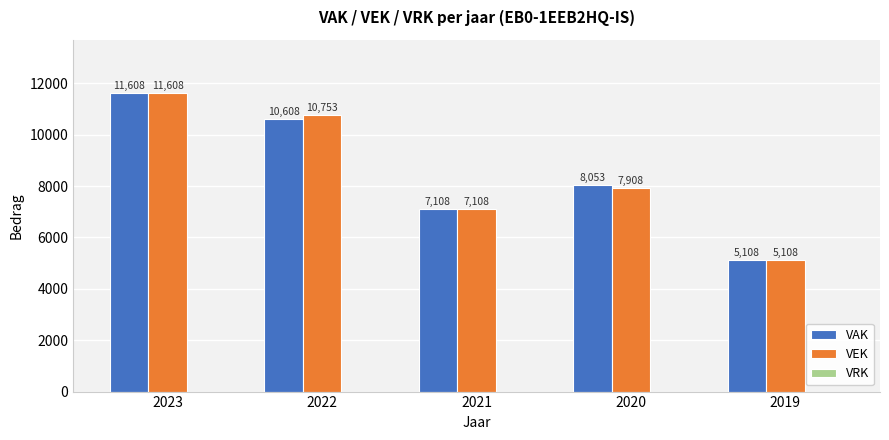

What is the total value across all series at 2022?

21361